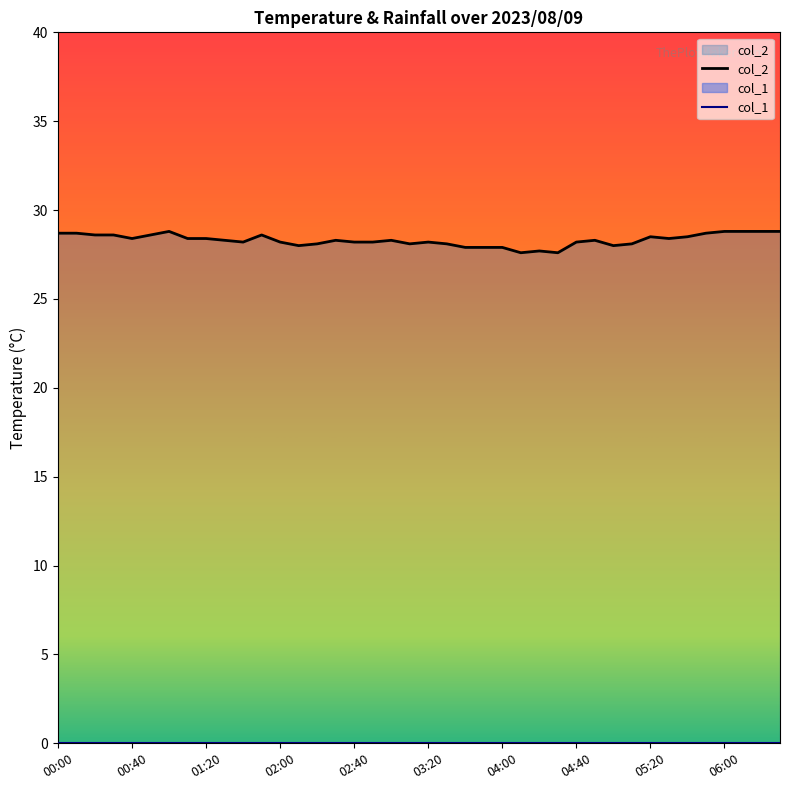

Count the number of data series in this chart.

2